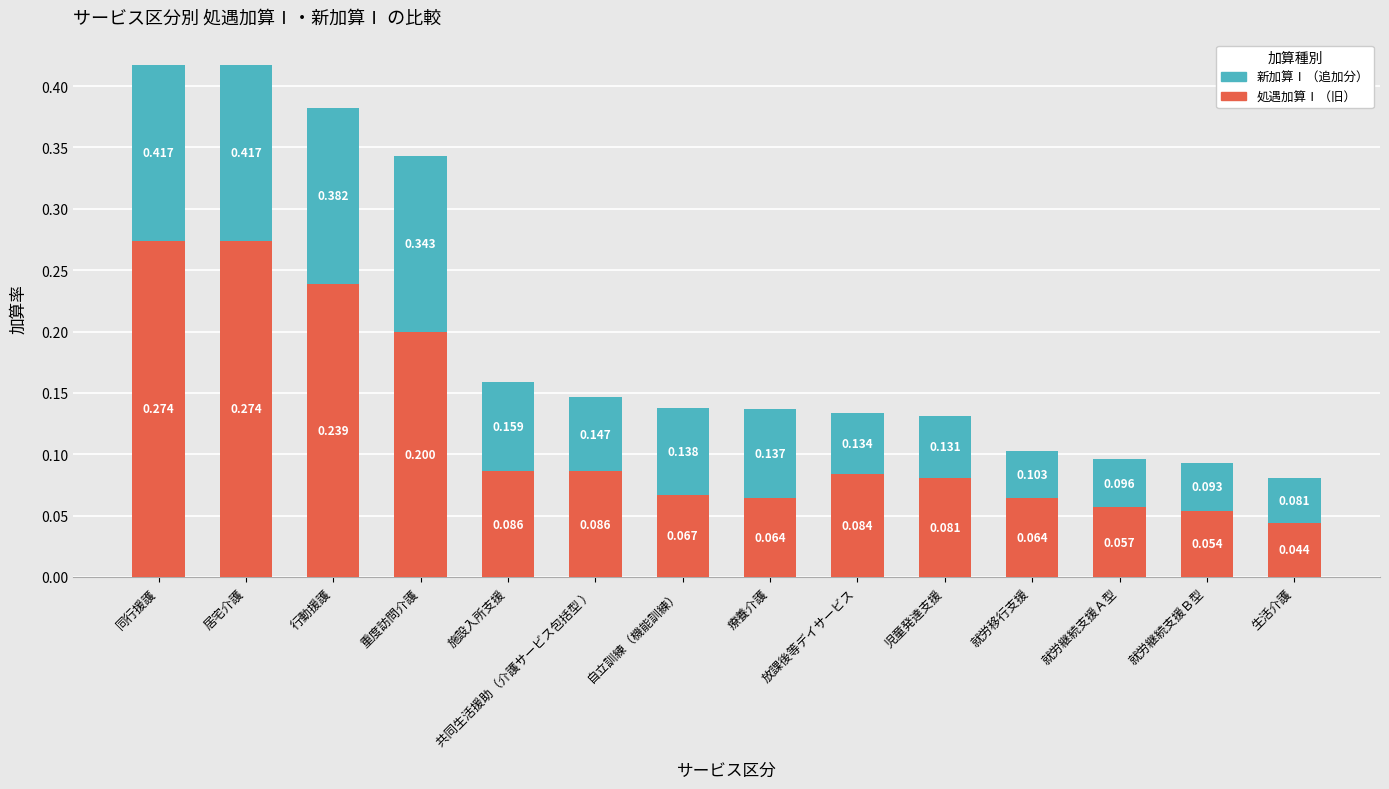

At which label is 処遇加算Ⅰ（旧） closest to 0?

生活介護